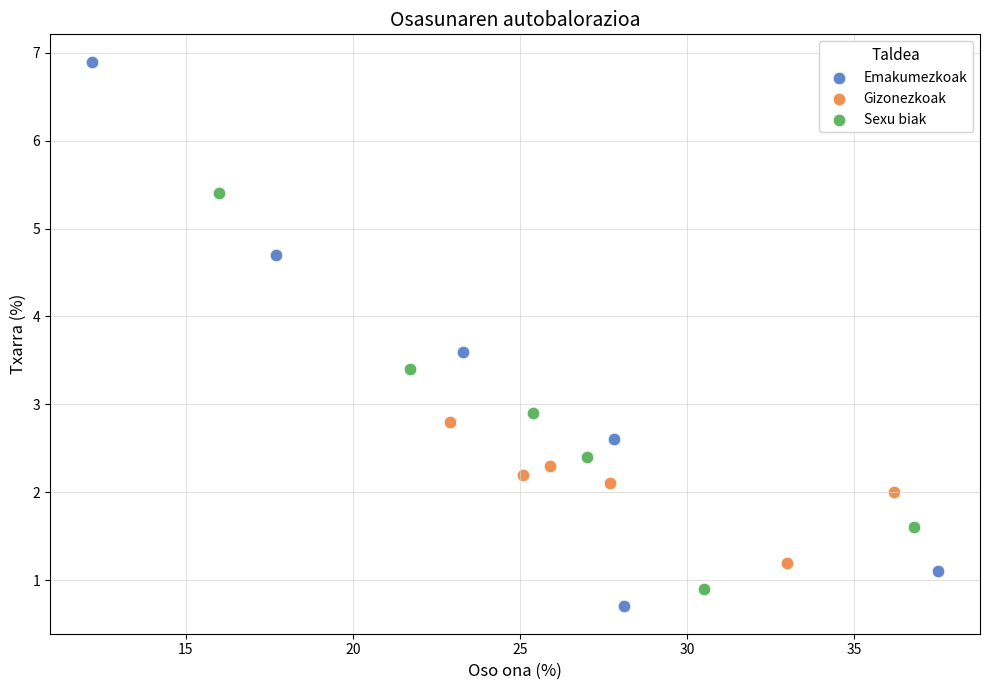

Which series contains the highest Y value?

Emakumezkoak